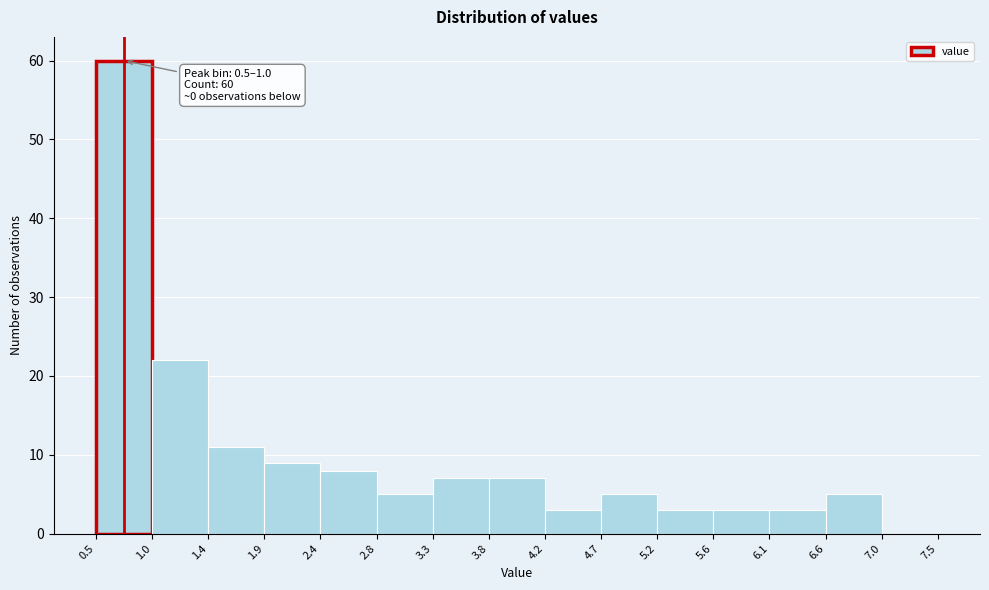

Over which range of the x-axis is the bar tallest?

0.5 to 1.0